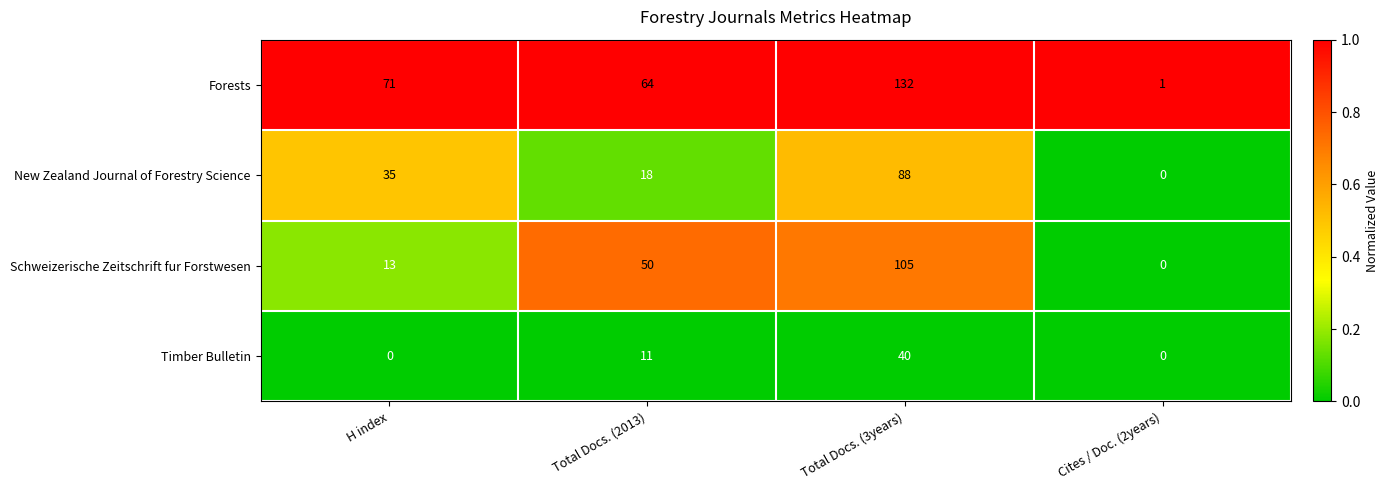

Which series has the widest spread of values?

Forests